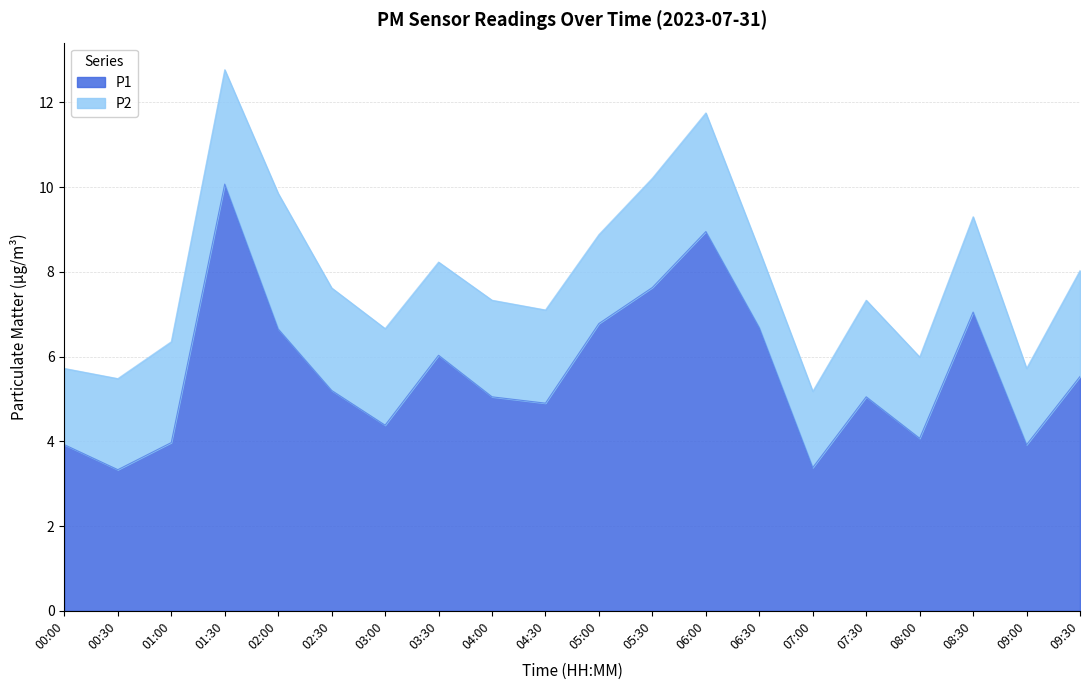

What is the difference between the second highest and minimum values?

5.6